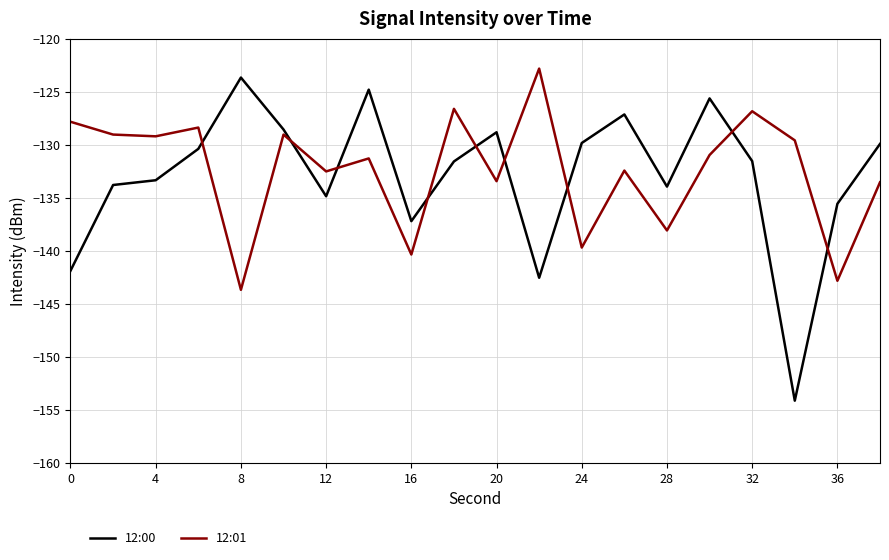

What is the minimum value for 12:00?

-154.1